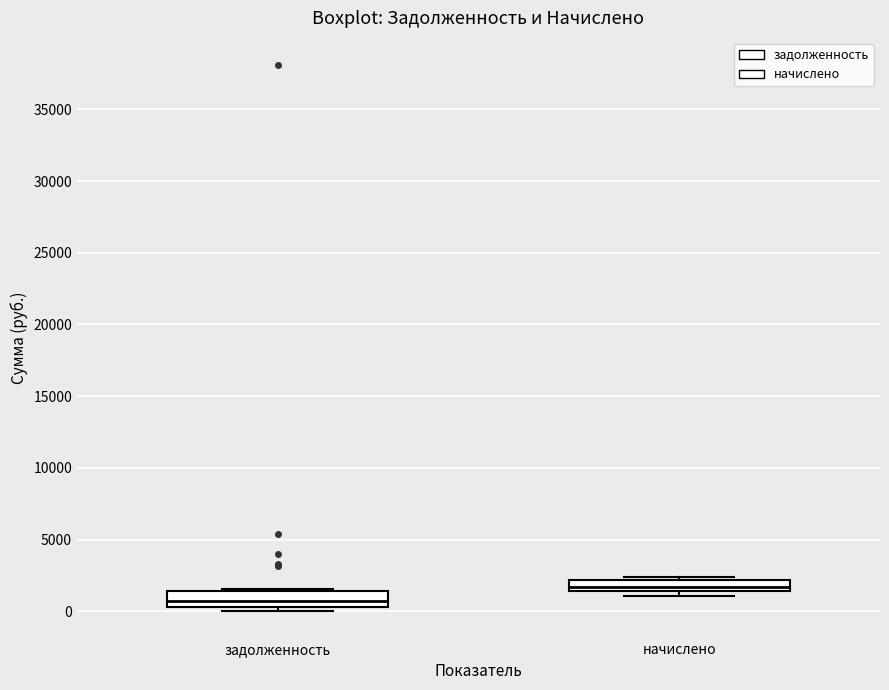

Which box has the lowest median line?

задолженность